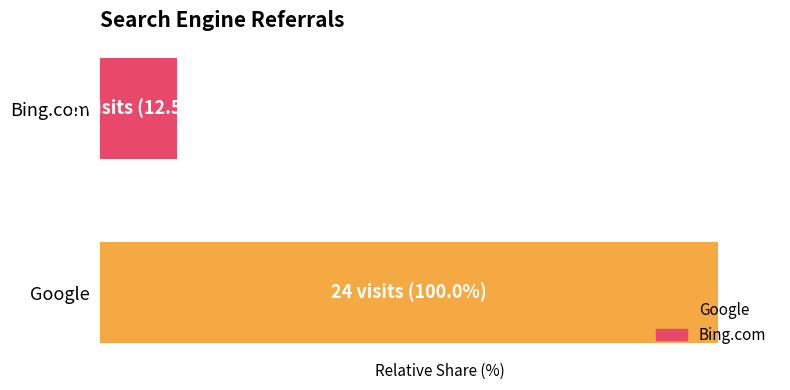

What are all the series names shown in the legend?

Google, Bing.com